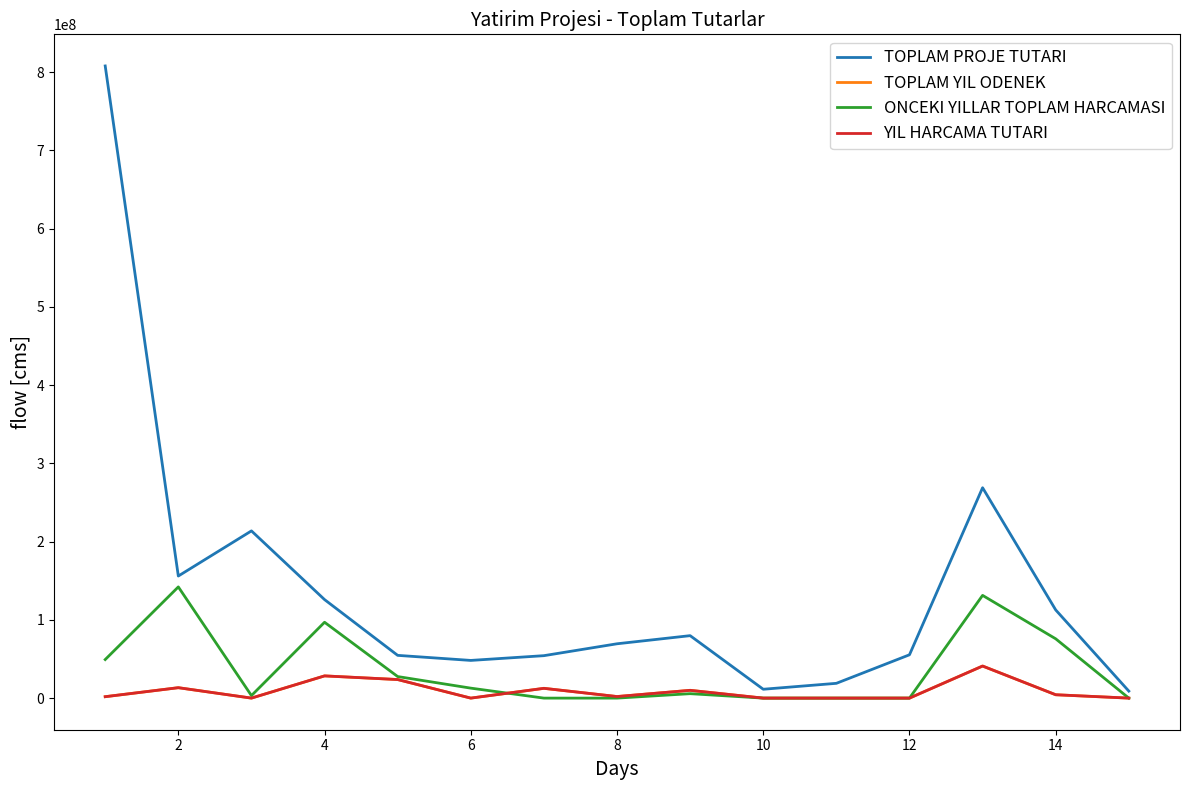

How many categories are shown in the chart?

15